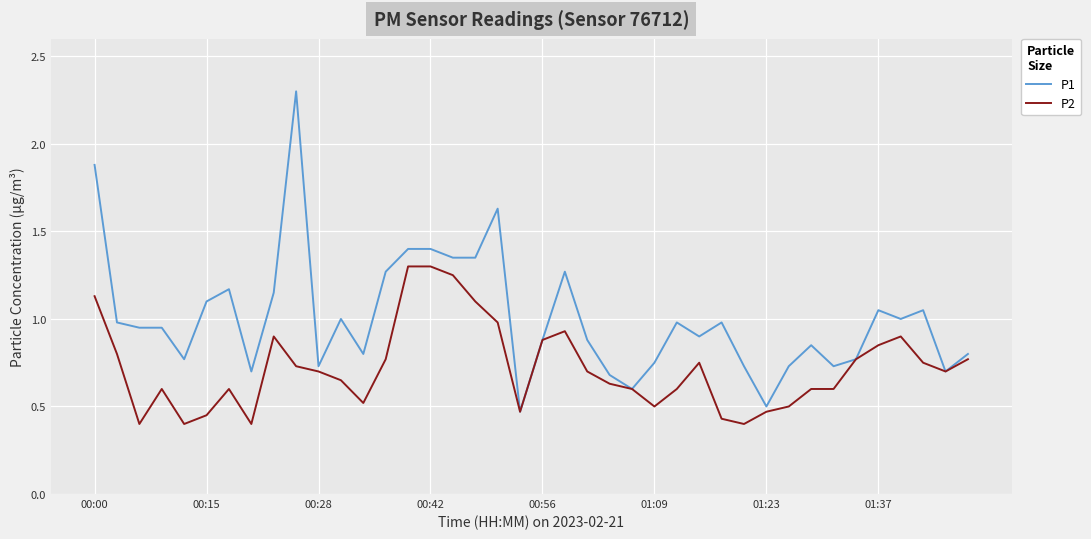

Which series has the largest total across all categories?

P1